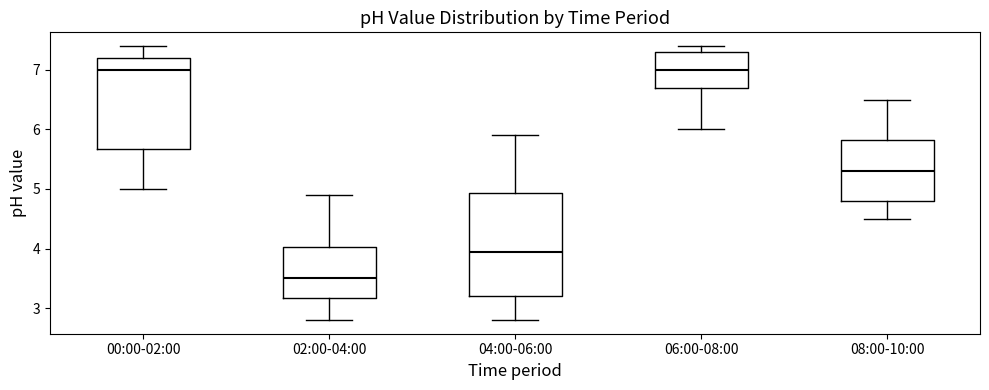

Which box's median line is the lowest?

02:00-04:00